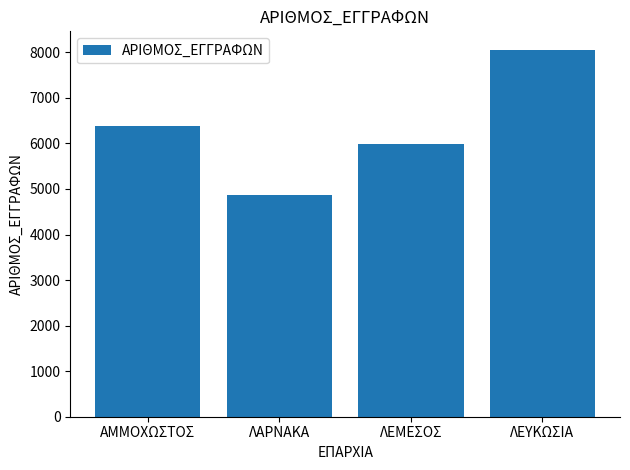

Reading right to left, extract all data points from this chart.

8057	5992	4862	6380